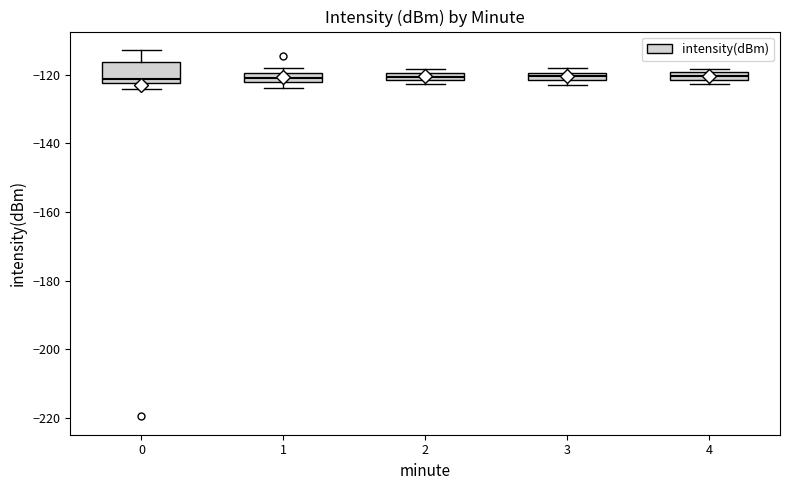

Which box is the tallest, from its lower edge to its upper edge?

0